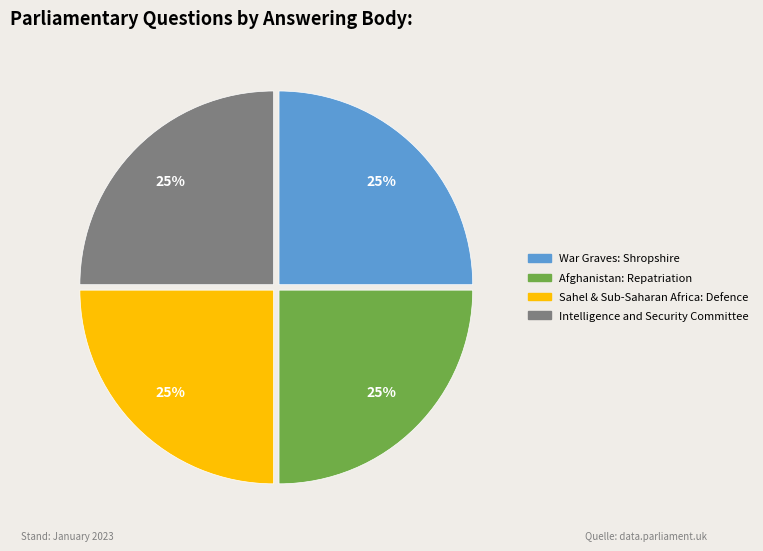

Is there any slice that represents more than half of the pie?

No